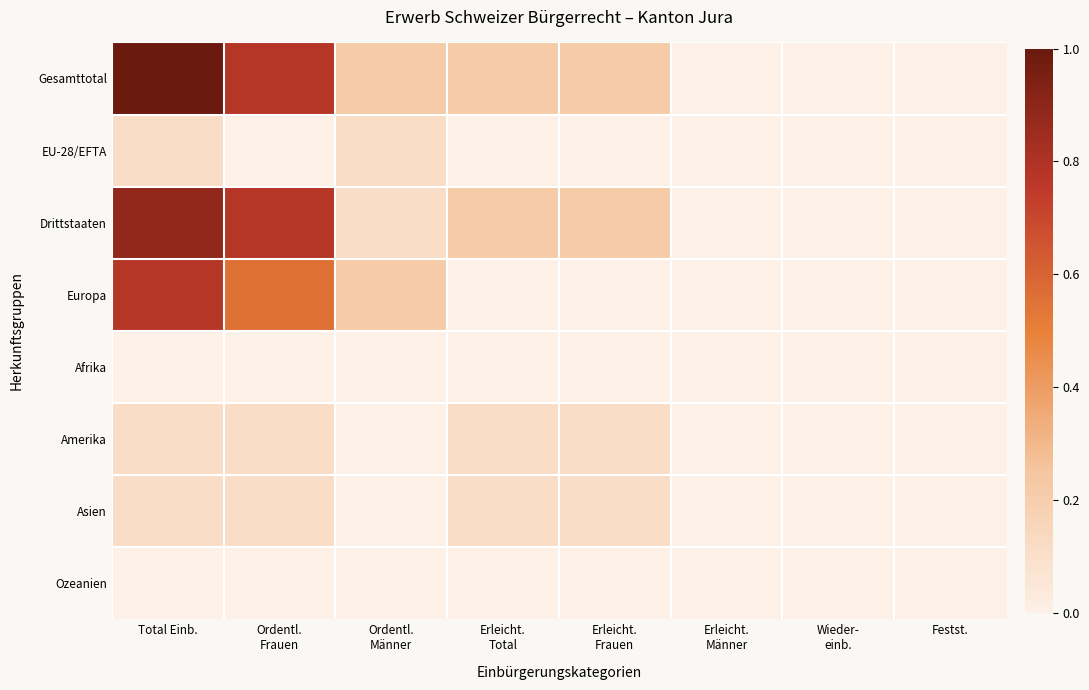

Which series has the widest spread of values?

Gesamttotal